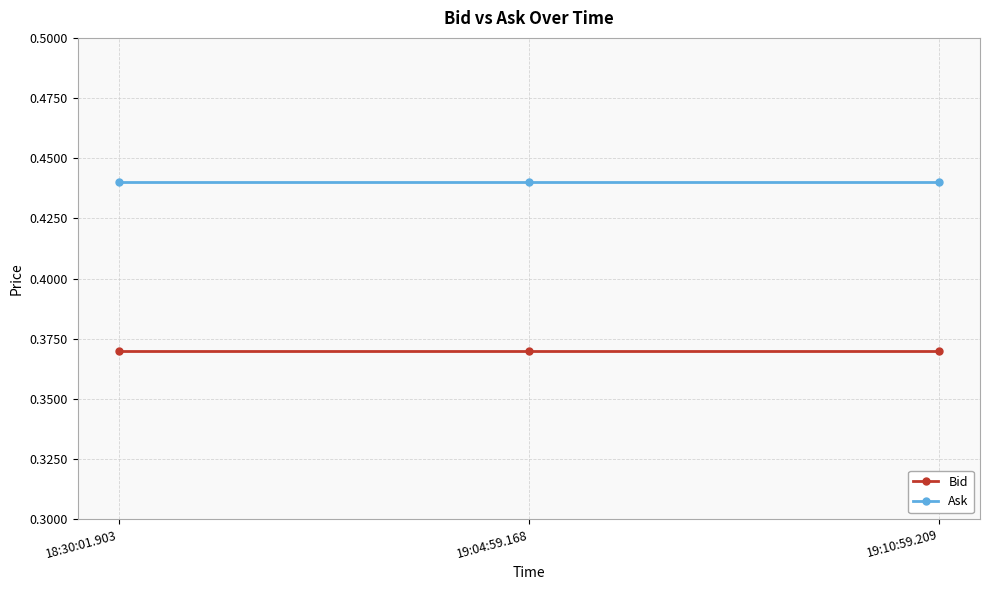

List the series in order of their peak value, lowest first.

Bid, Ask